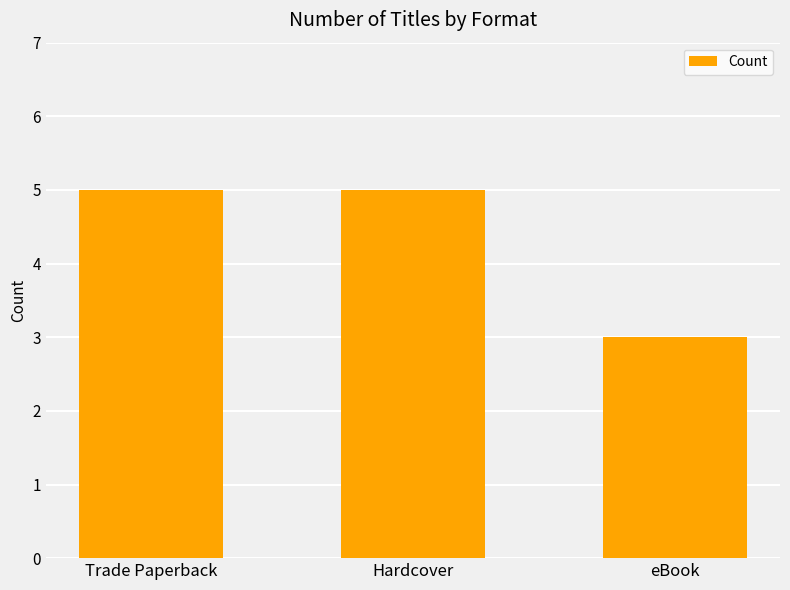

Is it true that the value at Hardcover is 2?

False